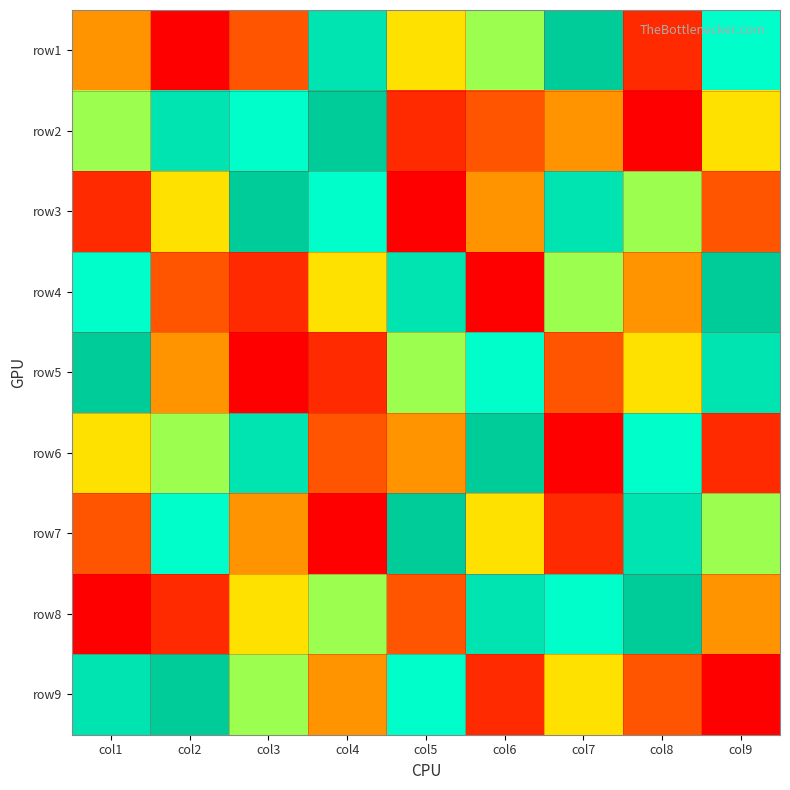

Reading right to left, transcribe all the data shown in this chart.

row1: col9=7	col8=2	col7=9	col6=6	col5=5	col4=8	col3=3	col2=1	col1=4
row2: col9=5	col8=1	col7=4	col6=3	col5=2	col4=9	col3=7	col2=8	col1=6
row3: col9=3	col8=6	col7=8	col6=4	col5=1	col4=7	col3=9	col2=5	col1=2
row4: col9=9	col8=4	col7=6	col6=1	col5=8	col4=5	col3=2	col2=3	col1=7
row5: col9=8	col8=5	col7=3	col6=7	col5=6	col4=2	col3=1	col2=4	col1=9
row6: col9=2	col8=7	col7=1	col6=9	col5=4	col4=3	col3=8	col2=6	col1=5
row7: col9=6	col8=8	col7=2	col6=5	col5=9	col4=1	col3=4	col2=7	col1=3
row8: col9=4	col8=9	col7=7	col6=8	col5=3	col4=6	col3=5	col2=2	col1=1
row9: col9=1	col8=3	col7=5	col6=2	col5=7	col4=4	col3=6	col2=9	col1=8